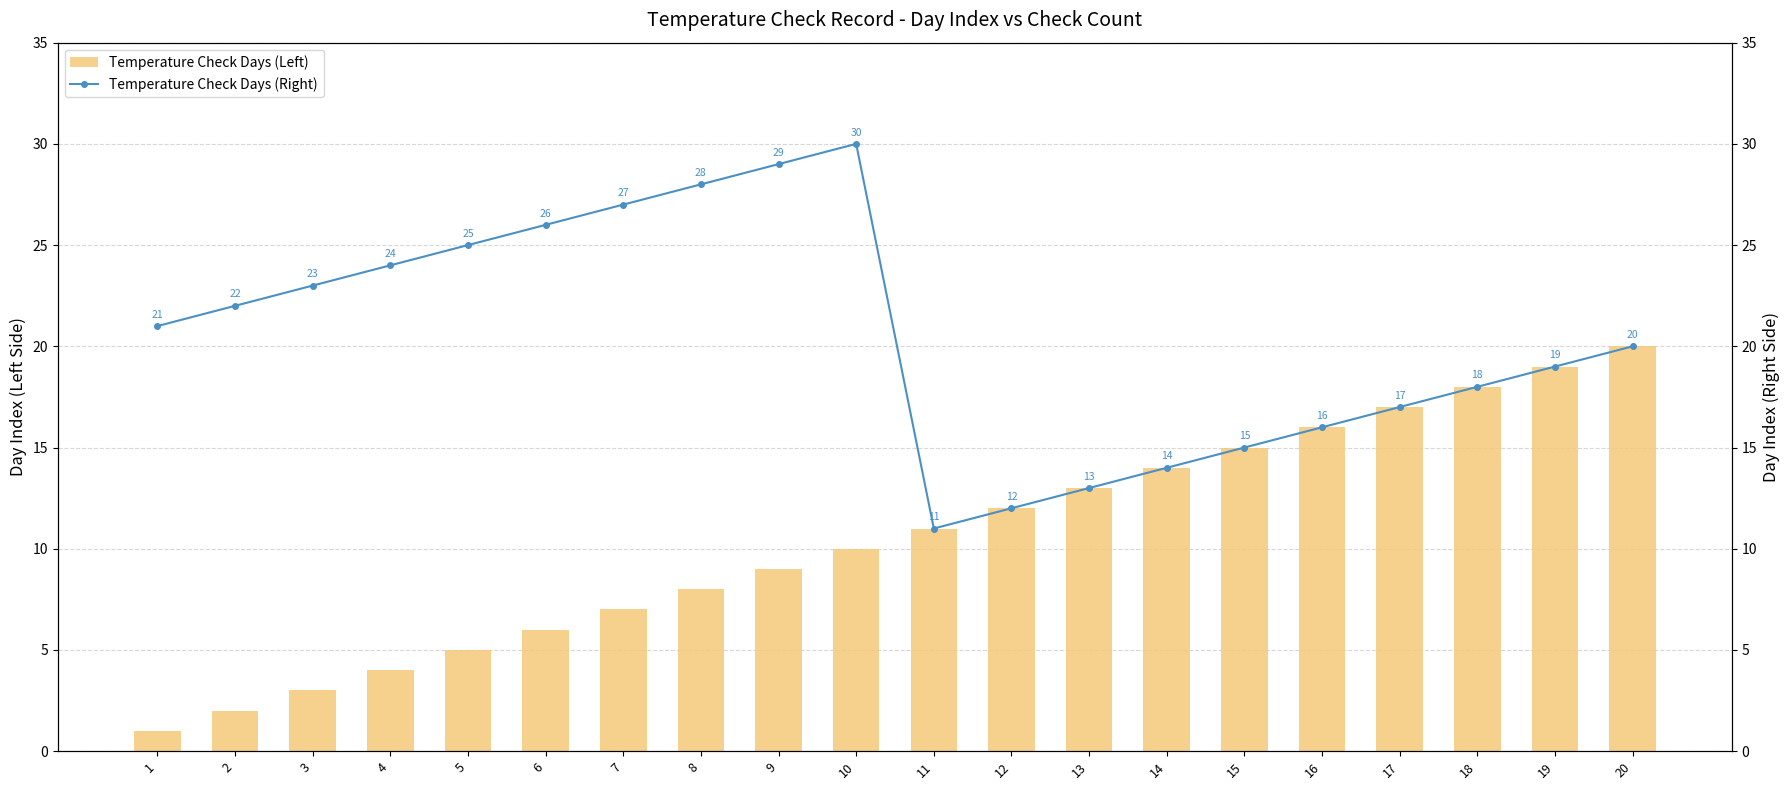

Between 4 and 17, which series saw the biggest shift?

Temperature Check Days (Left)